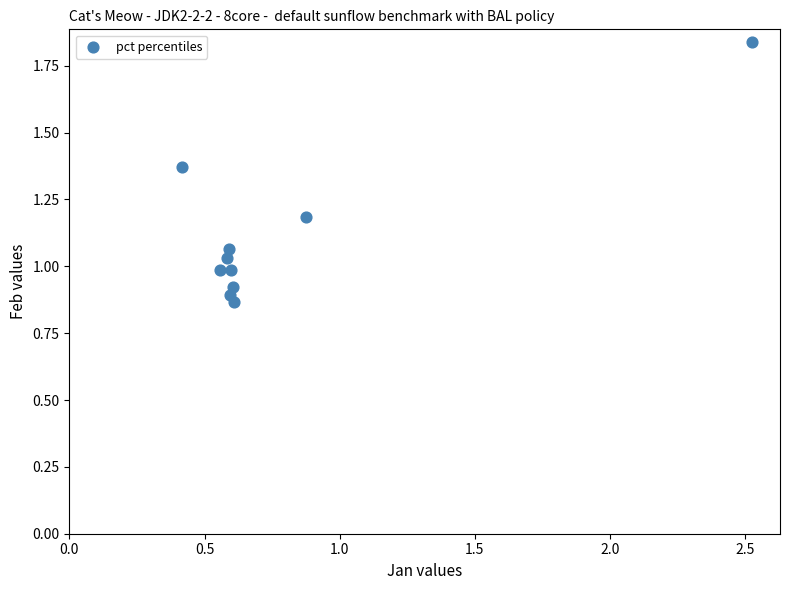

What is the range of X values (max minus min)?

2.1